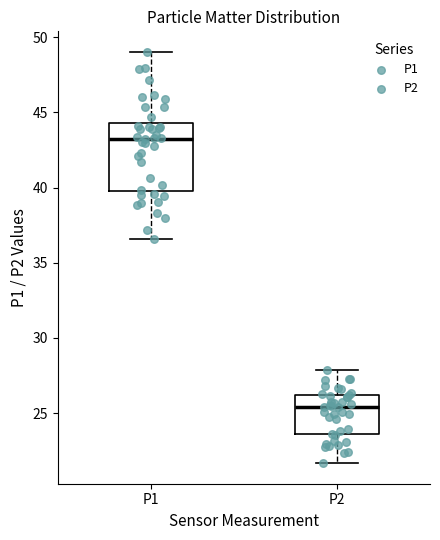

Reading left to right, read every box against the y-axis: the position of its median line, the range the box covers, and the ends of its whiskers. The values are not printed on the chart, so give them approximately, as read against the axis.

P1: median 43.5, box 40.0 to 44.5, whiskers 36.5 to 49.0
P2: median 25.5, box 23.5 to 26.0, whiskers 21.5 to 28.0